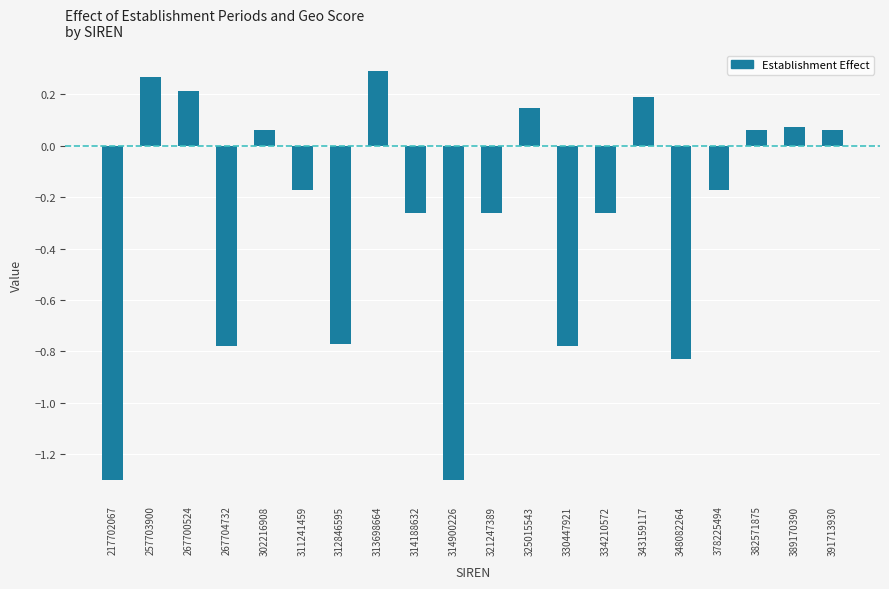

What is the minimum value shown in the chart?

-1.3